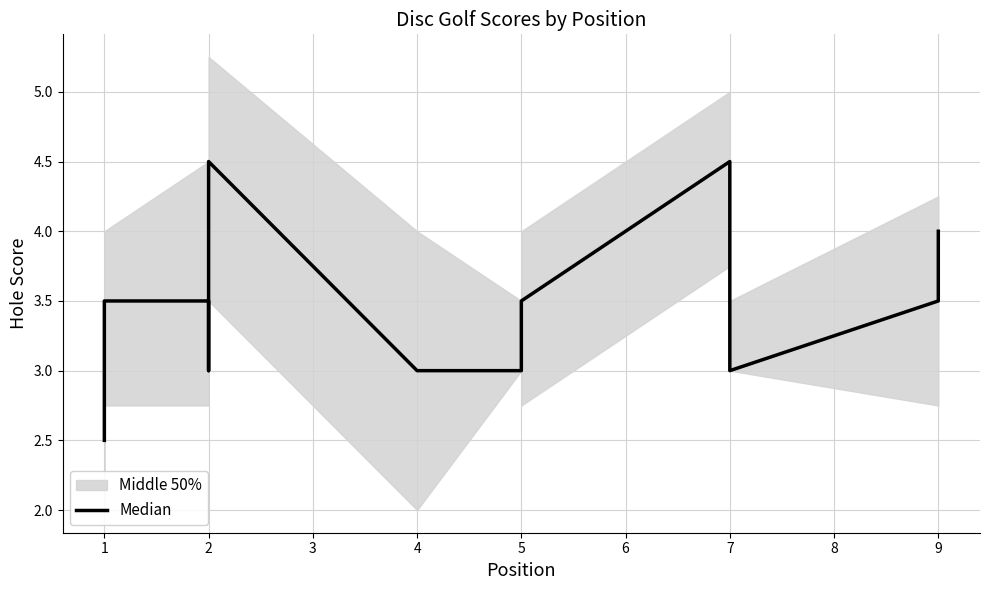

How many lines are shown in the chart?

1